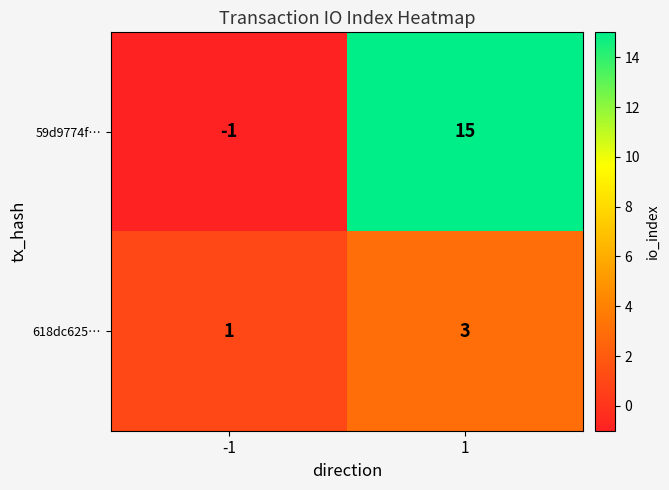

What is the difference between the 59d9774f… values at 1 and -1?

16